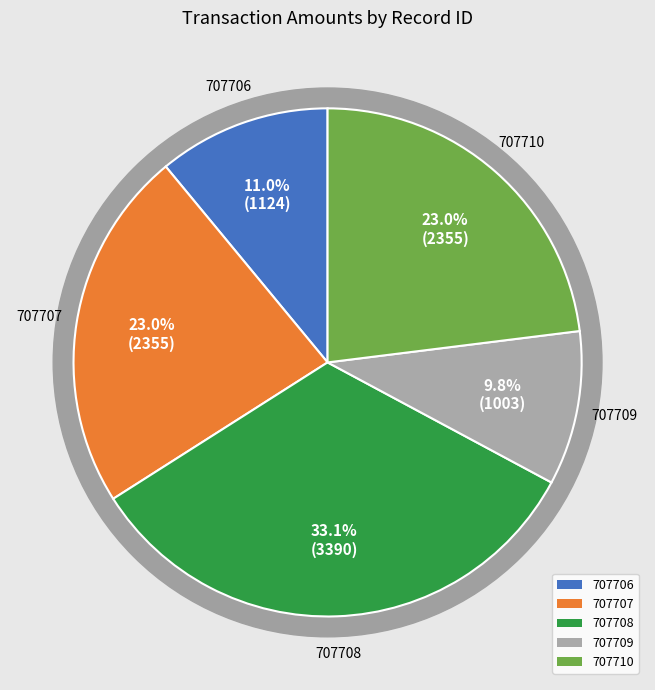

Does 707709 represent more than half of the total?

No